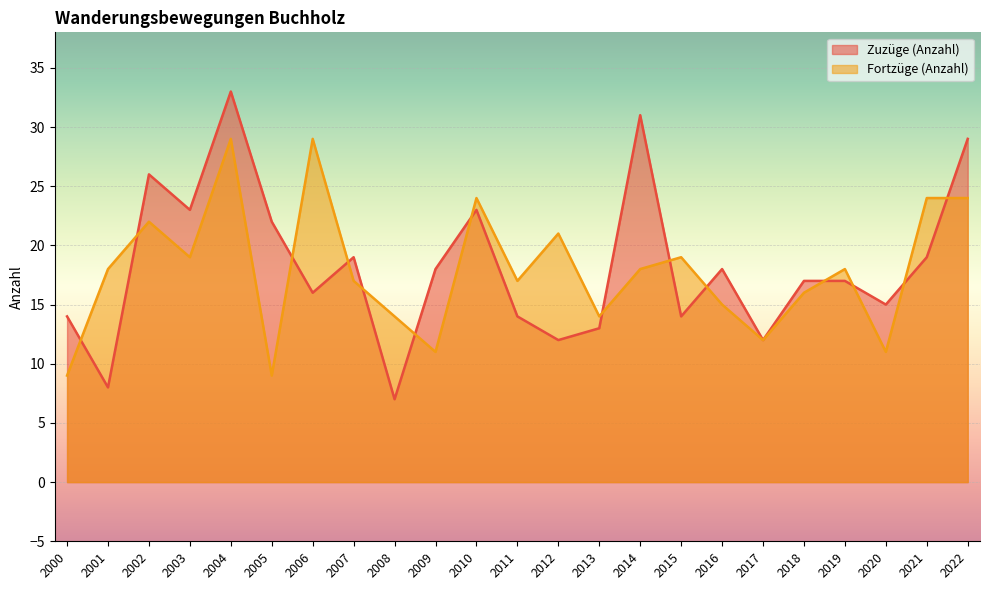

In Fortzüge (Anzahl), how many points are lower than both neighbors (excluding endpoints)?

7